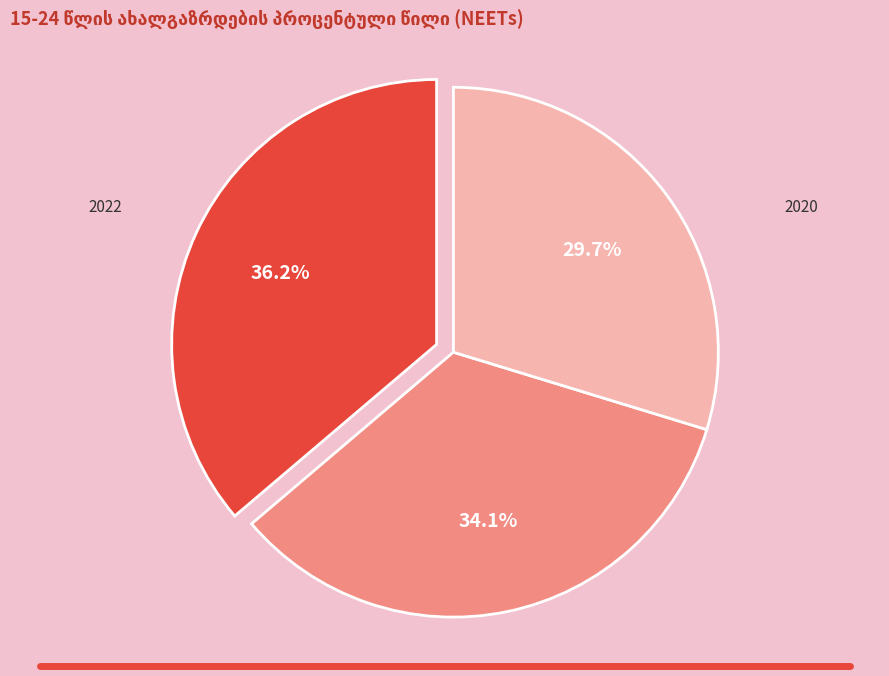

Is there any slice that represents more than half of the pie?

No